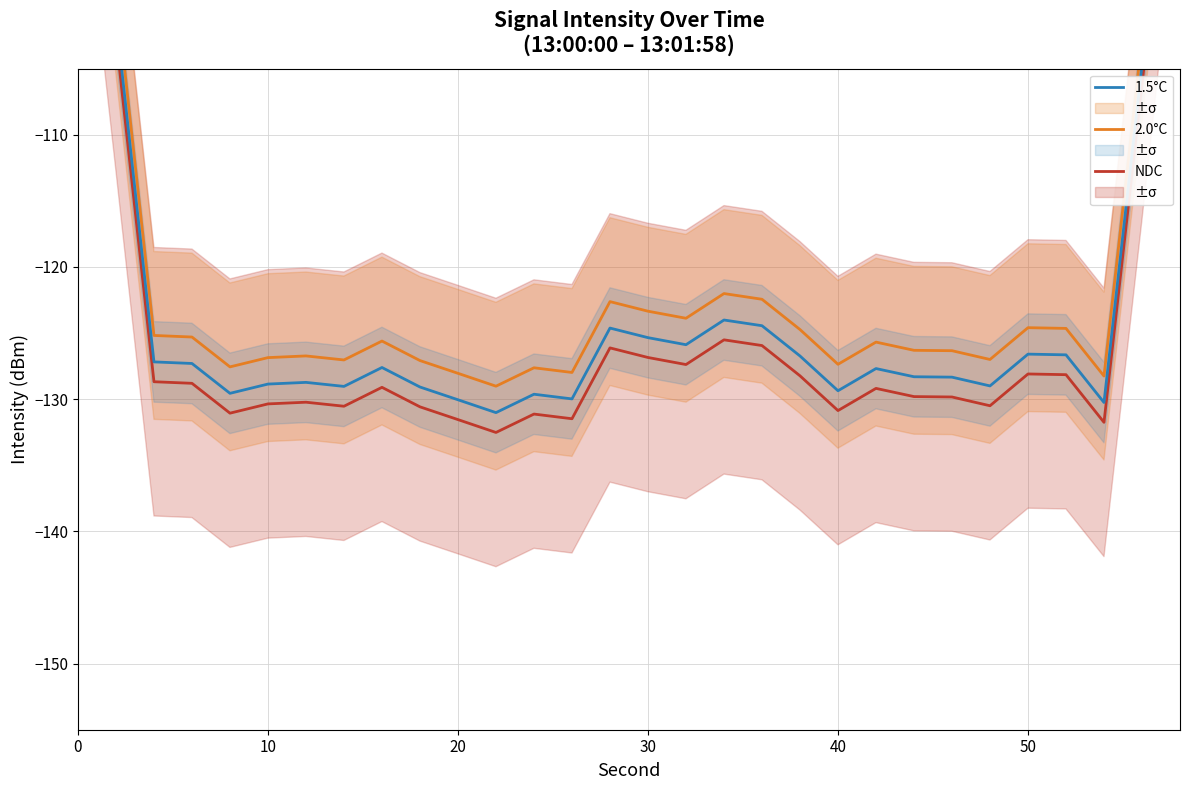

Which series has the largest total across all categories?

2.0°C